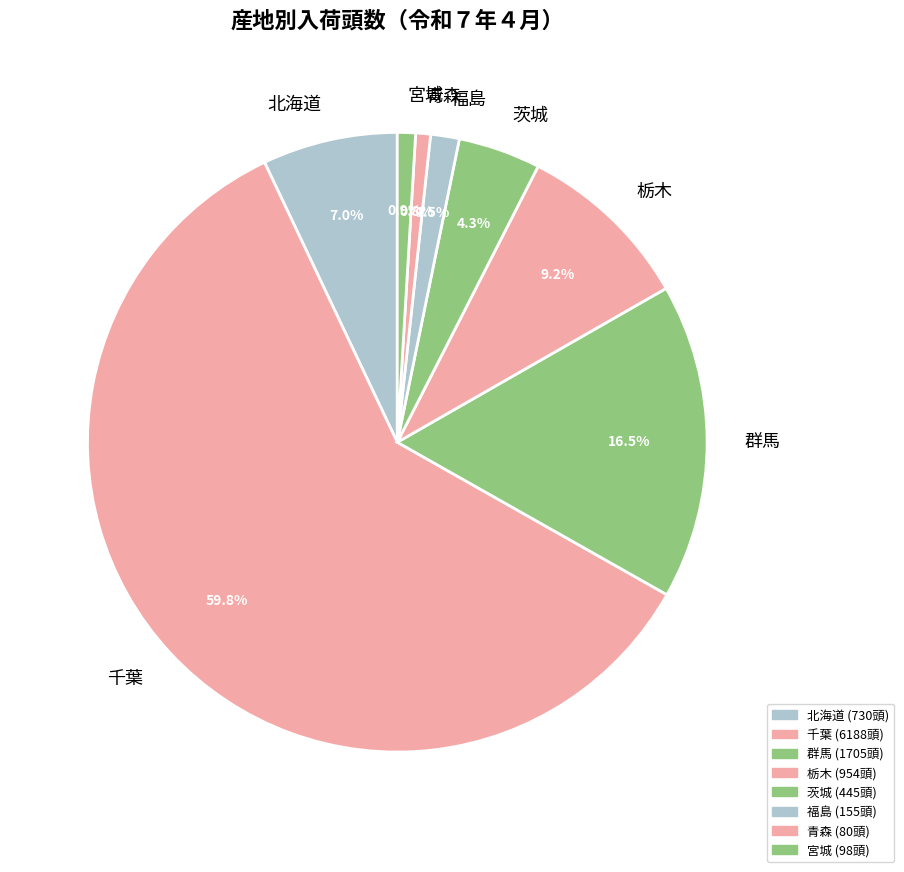

Which slice is the largest?

千葉